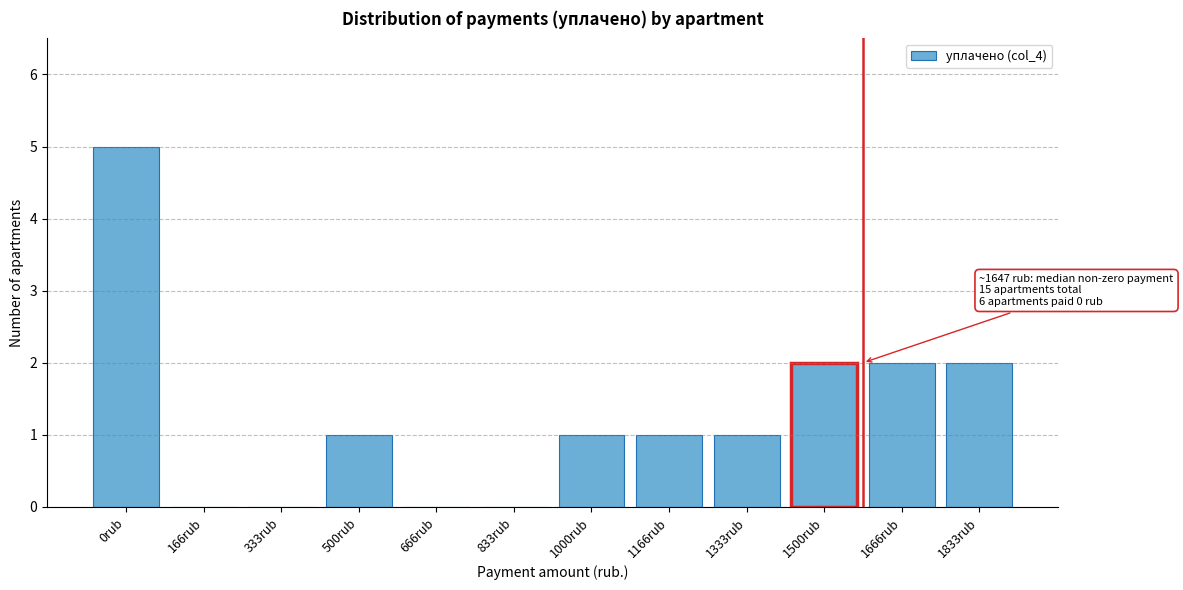

Reading left to right, list all the values displayed in this chart.

0rub=5	166rub=0	333rub=0	500rub=1	666rub=0	833rub=0	1000rub=1	1166rub=1	1333rub=1	1500rub=2	1666rub=2	1833rub=2